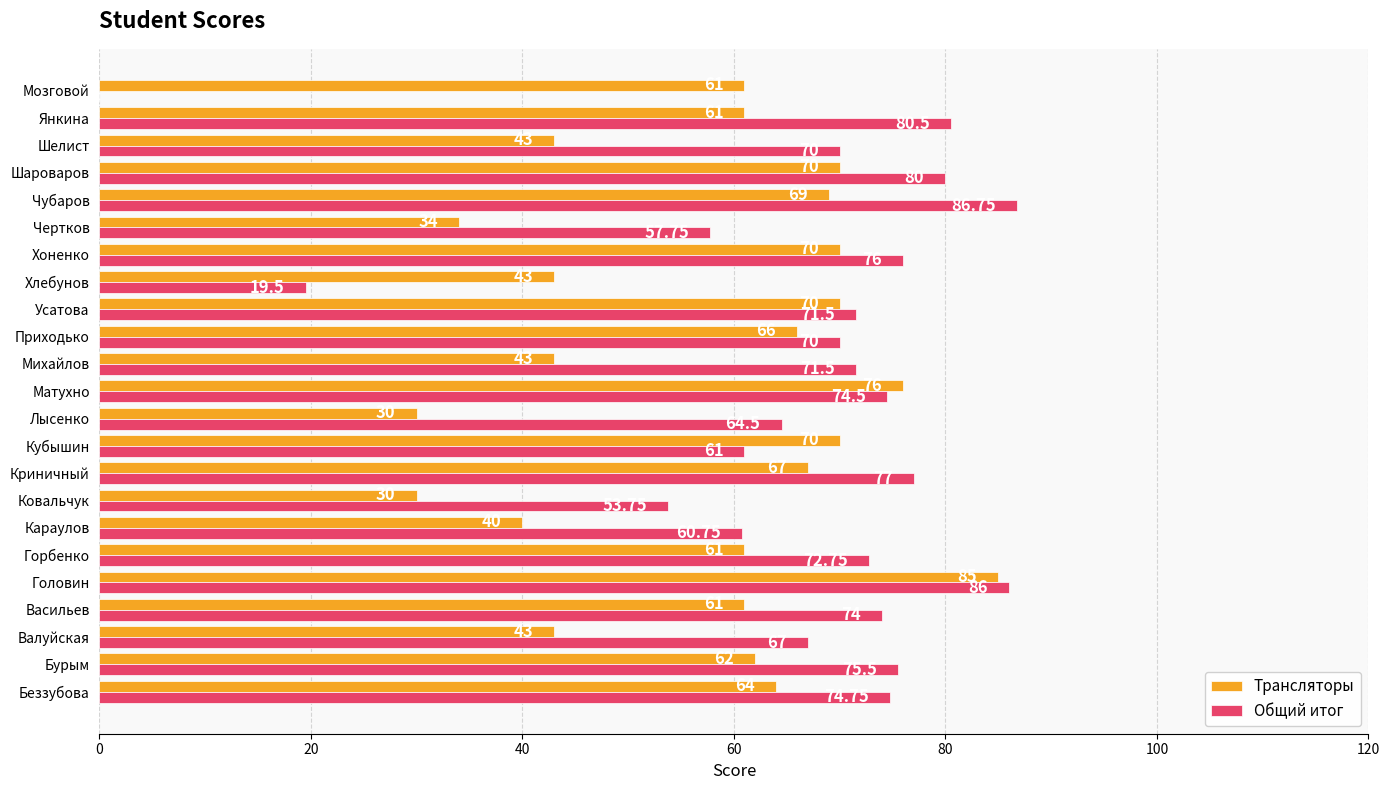

How many values in Общий итог are above zero?

22